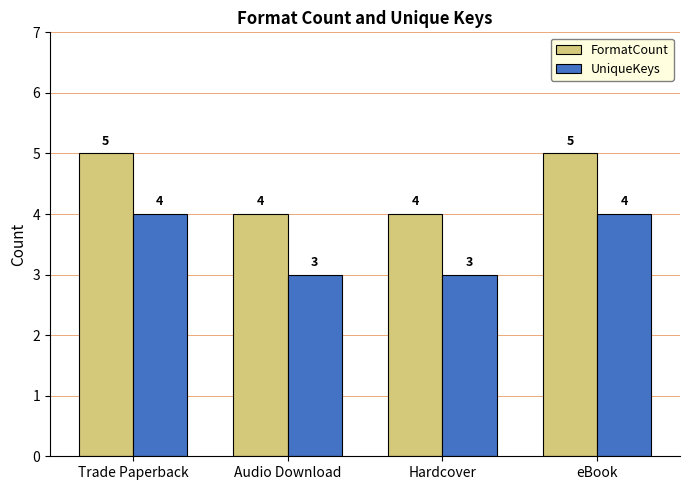

The value of UniqueKeys at Hardcover is 3. True or false?

True